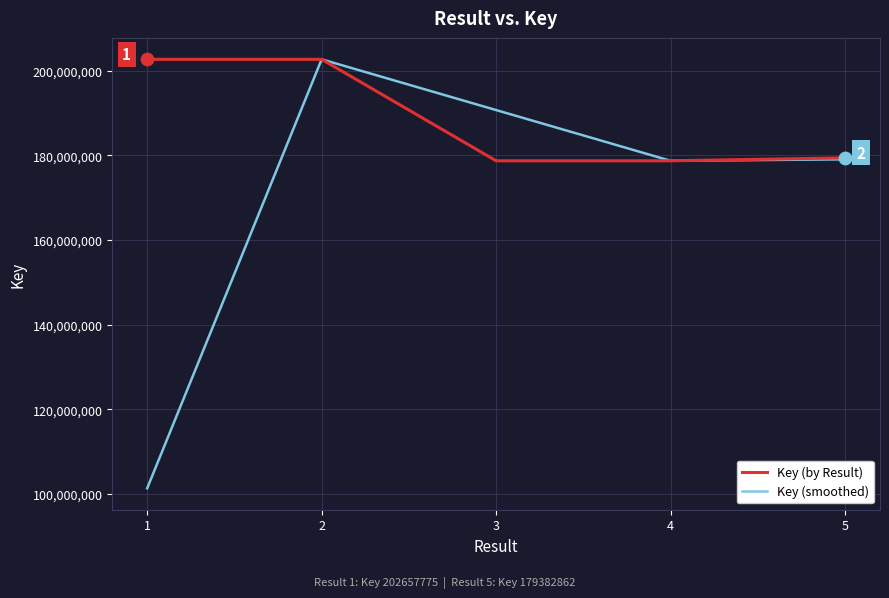

What is the spread (max minus min) of values at 4?

19.5